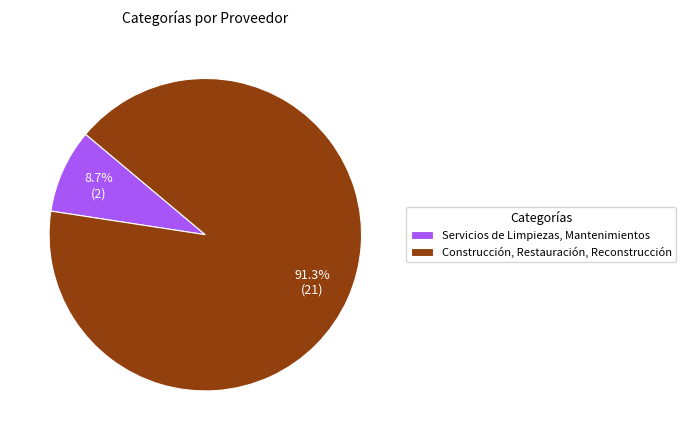

What percentage do Construcción, Restauración, Reconstrucción and Servicios de Limpiezas, Mantenimientos together represent?

100.0%